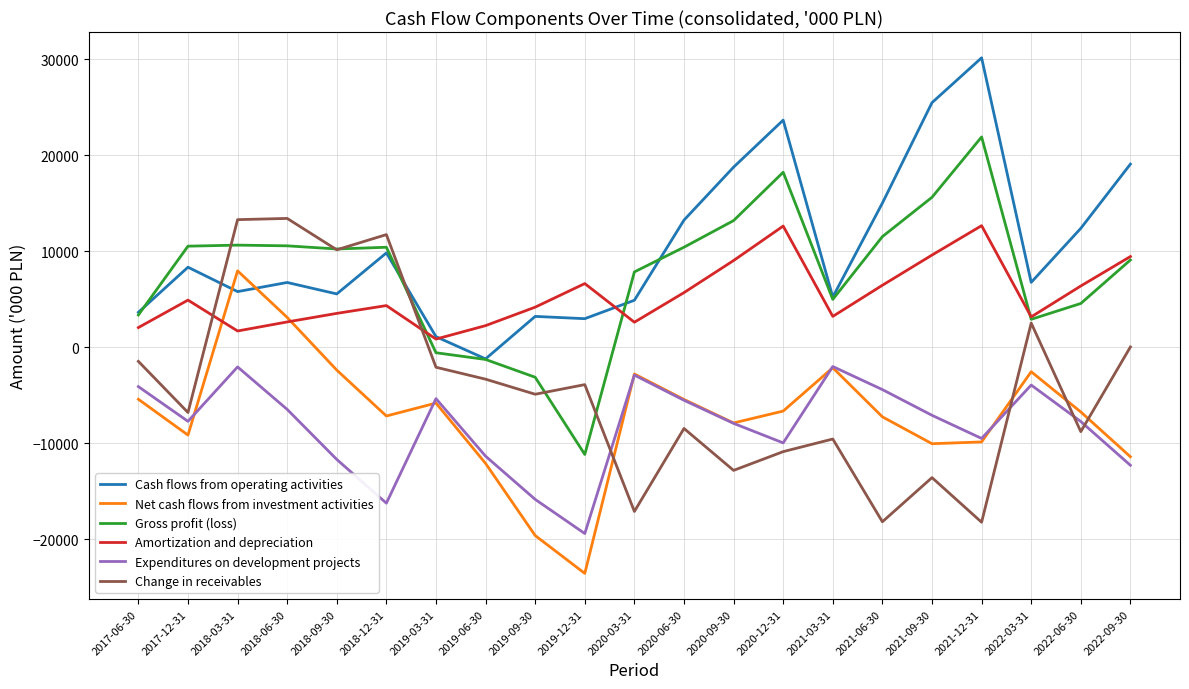

How many interior local peaks does the Net cash flows from investment activities series have?

5